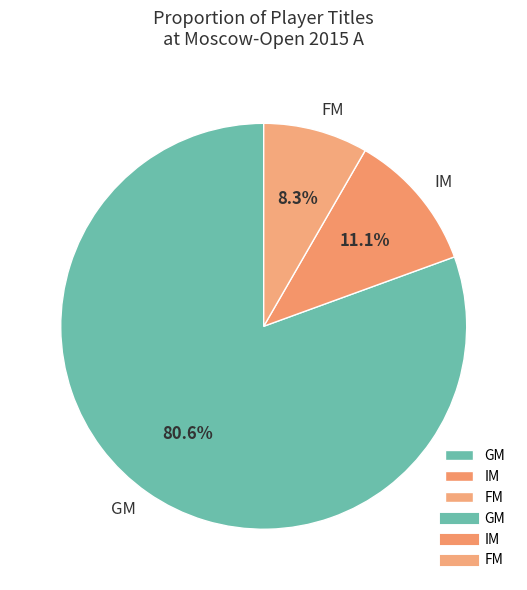

What percentage is NOT represented by FM?

91.7%